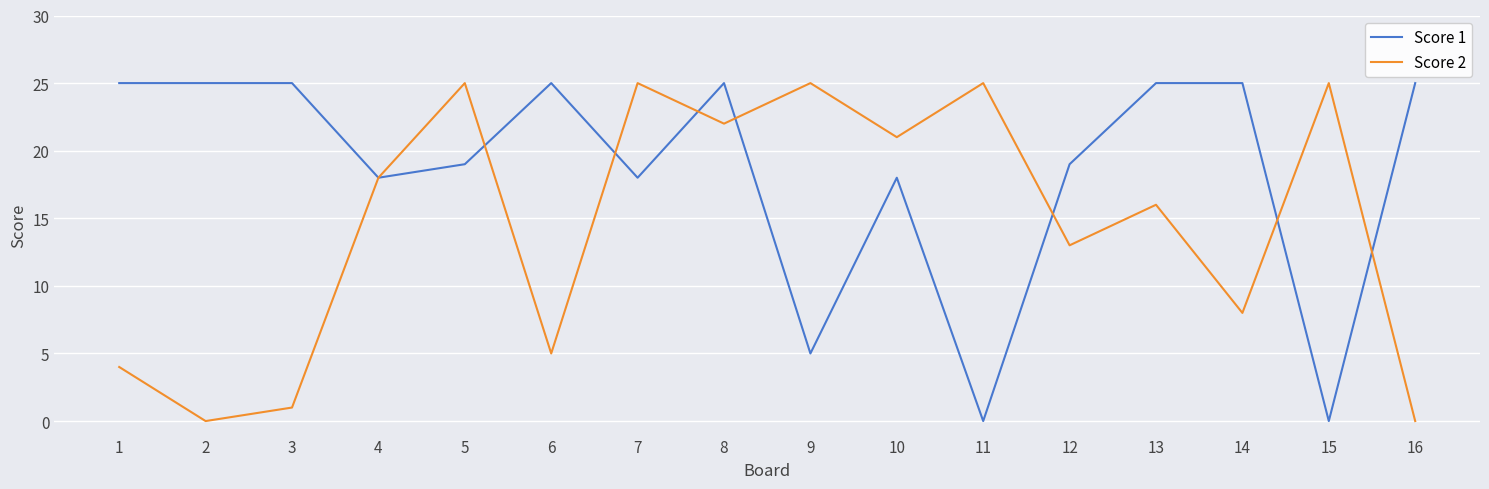

Which series has the largest total across all categories?

Score 1